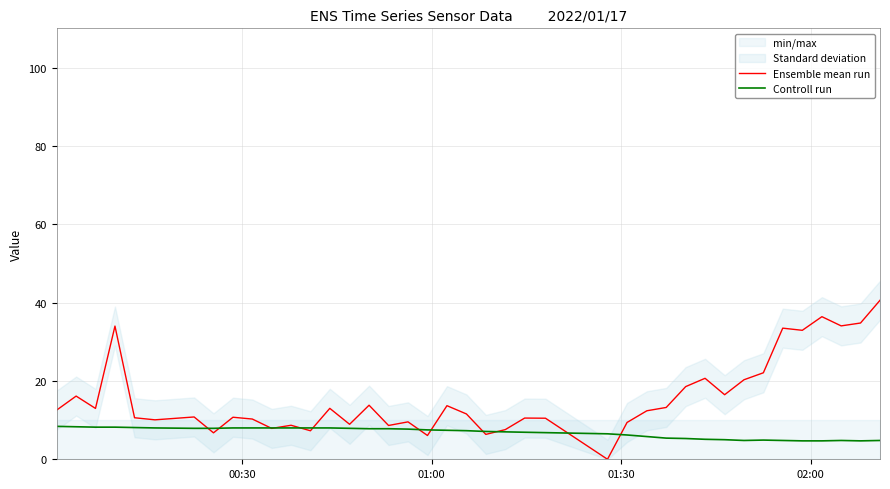

List the series in order of their overall mean, lowest first.

Controll run, Ensemble mean run